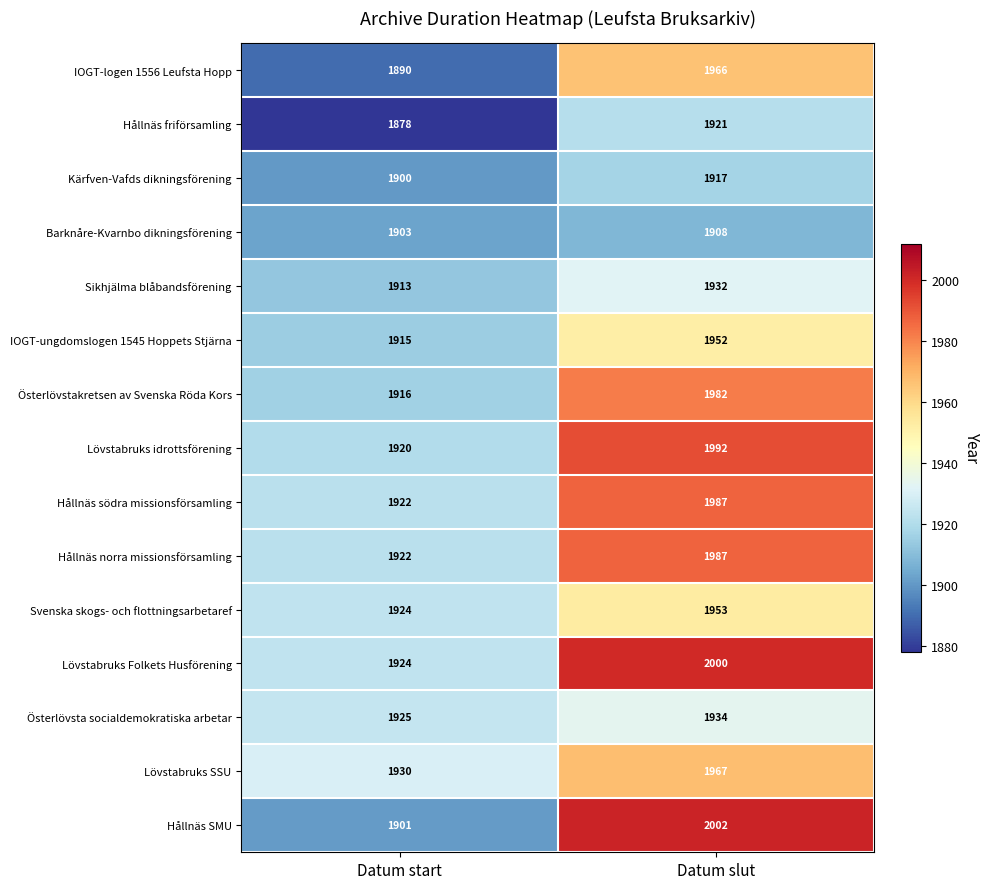

At which category does the chart reach its minimum across all series?

Datum start